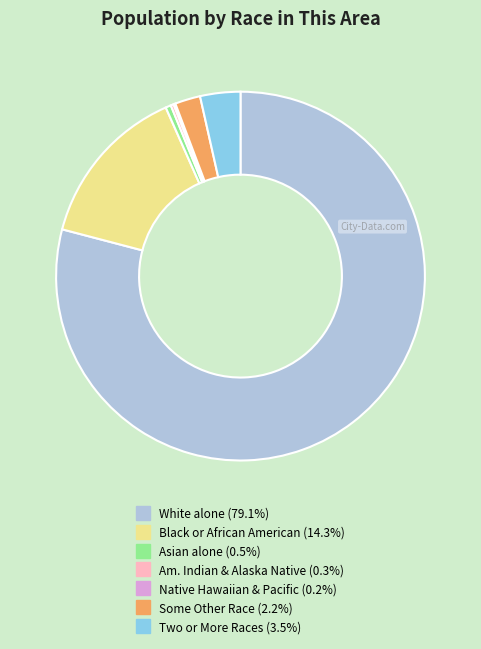

Does any single category account for the majority?

Yes